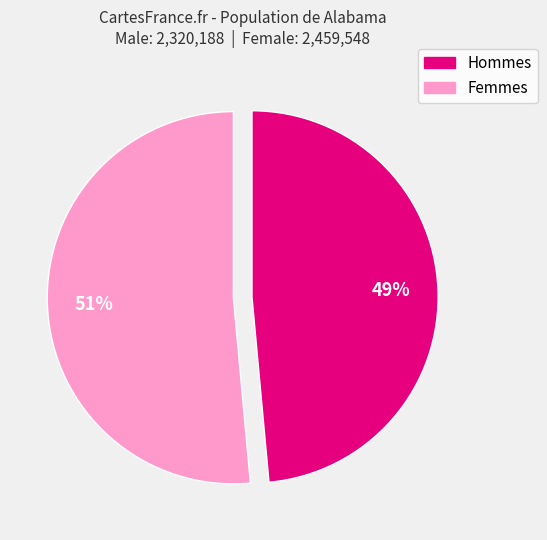

How many segments does this pie chart have?

2